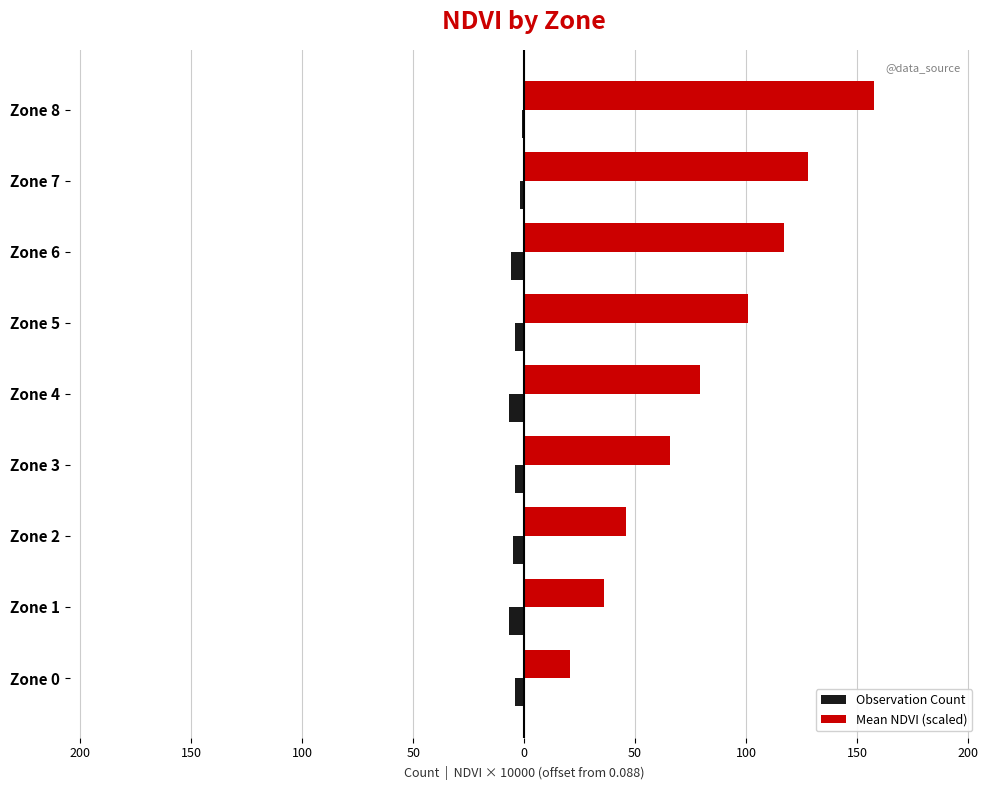

Reading left to right, what are all the values shown in this chart?

Observation Count: -4.0	-7.0	-5.0	-4.0	-7.0	-4.0	-6.0	-2.0	-1.0
Mean NDVI (scaled): 20.5	35.8	45.8	65.9	79.3	100.8	117.1	128.0	157.5